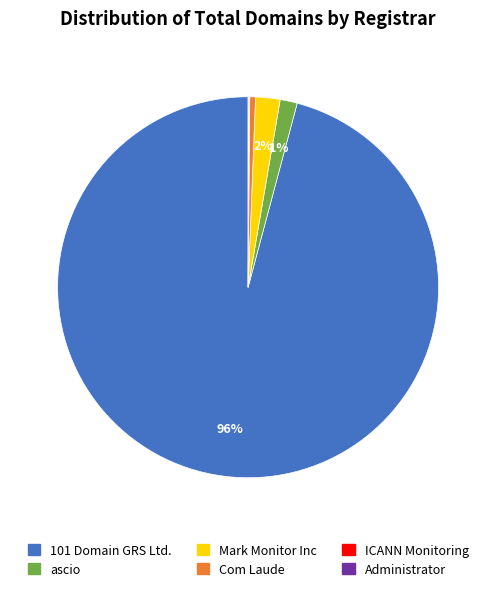

To the nearest percent, what is the average slice percentage?

17%